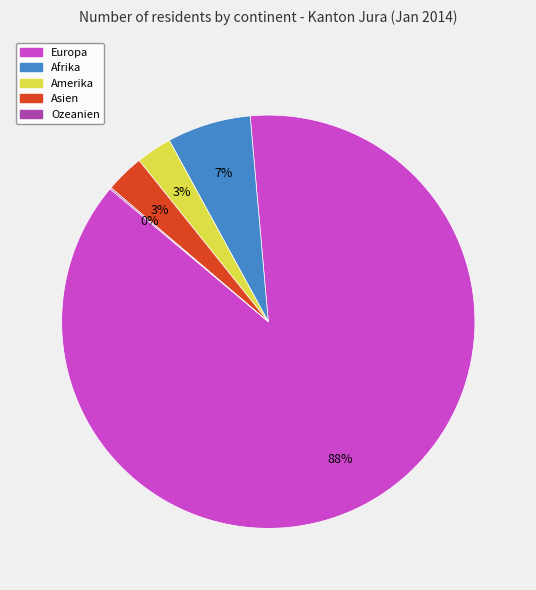

Is it true that Amerika is 3% of the pie?

True